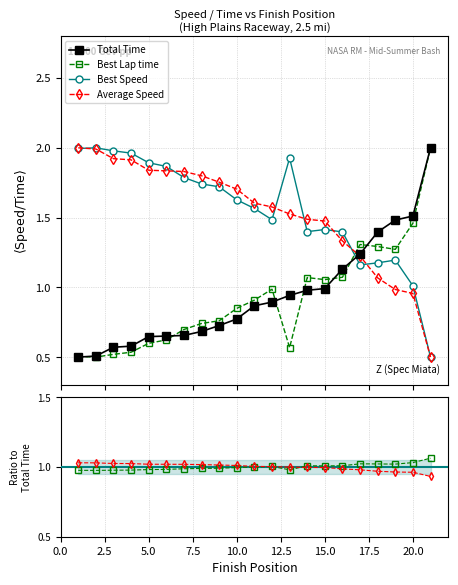

Reading left to right, what are all the values shown in this chart?

Total Time: 1=0.5	2=0.5	3=0.6	4=0.6	5=0.6	6=0.7	7=0.7	8=0.7	9=0.7	10=0.8	11=0.9	12=0.9	13=0.9	14=1.0	15=1.0	16=1.1	17=1.2	18=1.4	19=1.5	20=1.5	21=2.0
Best Lap time: 1=0.5	2=0.5	3=0.5	4=0.5	5=0.6	6=0.6	7=0.7	8=0.7	9=0.8	10=0.8	11=0.9	12=1.0	13=0.6	14=1.1	15=1.1	16=1.1	17=1.3	18=1.3	19=1.3	20=1.5	21=2.0
Best Speed: 1=2.0	2=2.0	3=2.0	4=2.0	5=1.9	6=1.9	7=1.8	8=1.7	9=1.7	10=1.6	11=1.6	12=1.5	13=1.9	14=1.4	15=1.4	16=1.4	17=1.2	18=1.2	19=1.2	20=1.0	21=0.5
Average Speed: 1=2.0	2=2.0	3=1.9	4=1.9	5=1.8	6=1.8	7=1.8	8=1.8	9=1.8	10=1.7	11=1.6	12=1.6	13=1.5	14=1.5	15=1.5	16=1.3	17=1.2	18=1.1	19=1.0	20=1.0	21=0.5